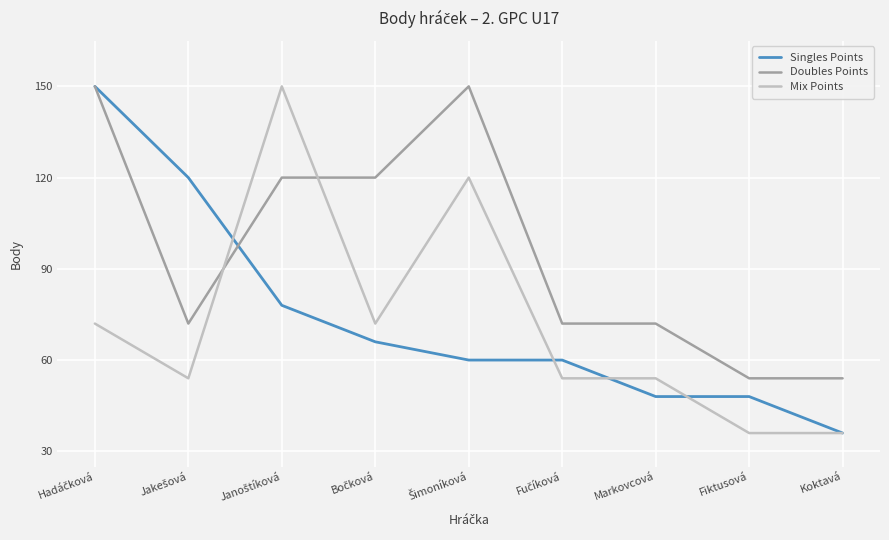

How many distinct data groups are displayed?

3